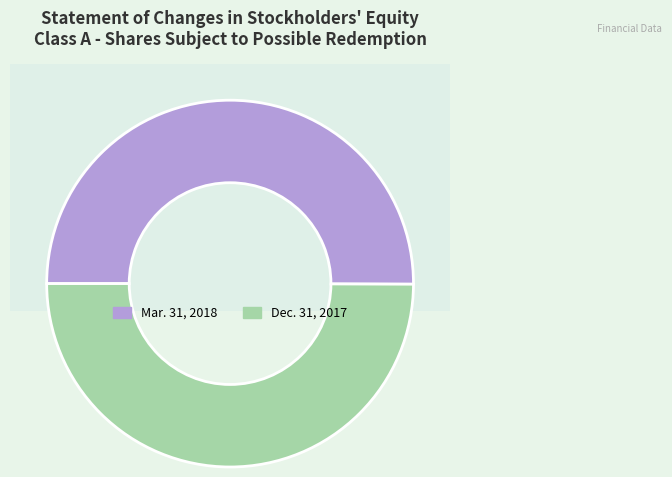

Which category has the biggest portion of the pie?

Number of shares subject to possible redemption (Mar. 31, 2018)